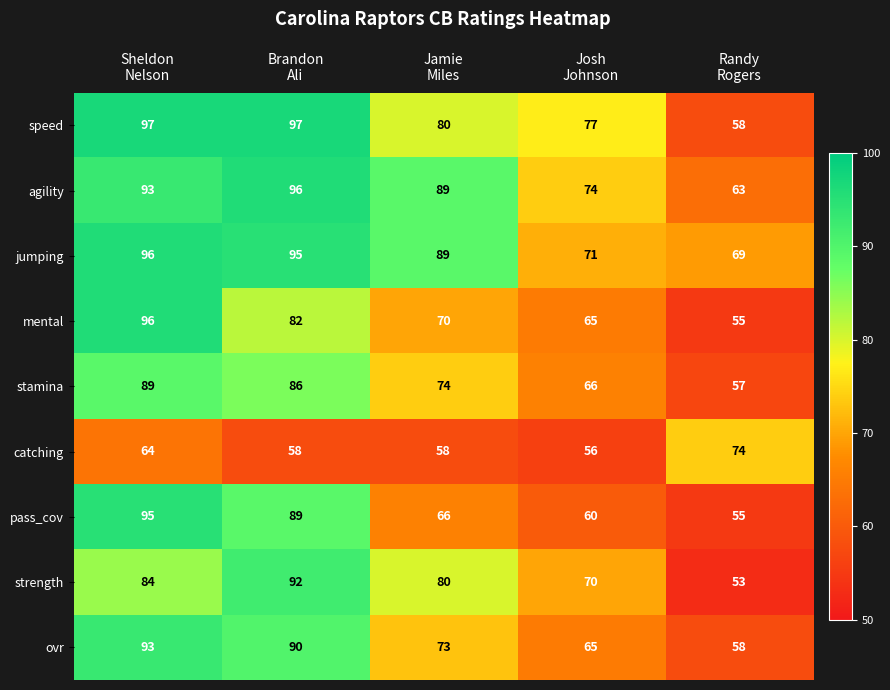

Count the number of data series in this chart.

9